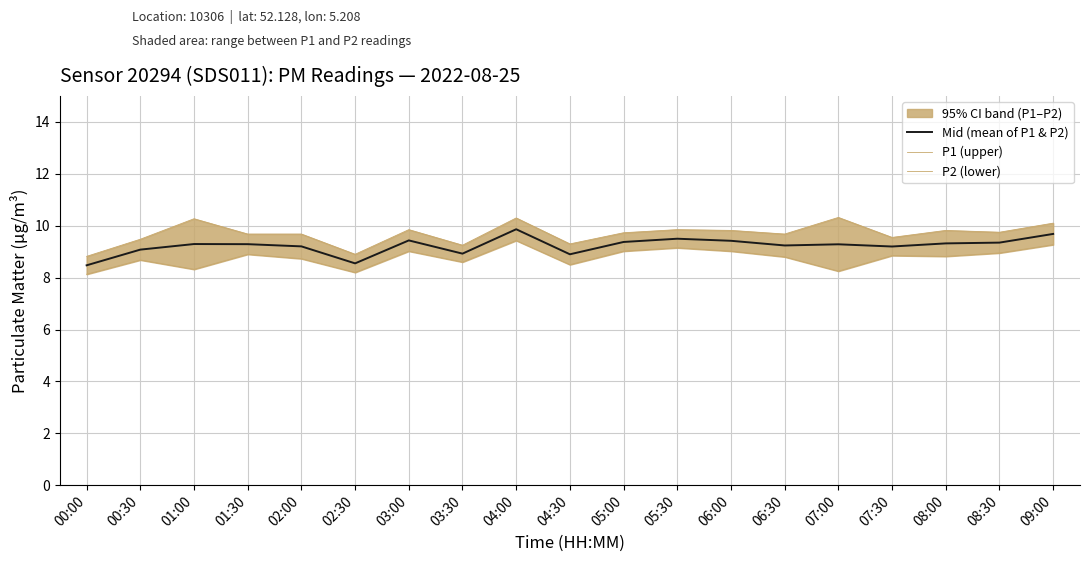

How many lines are shown in the chart?

3